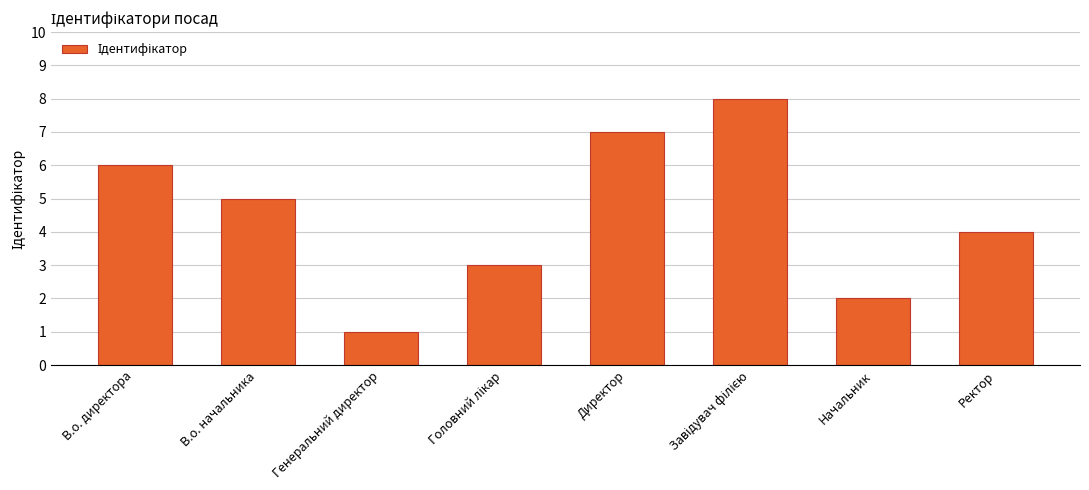

What is the sum of all values?

36